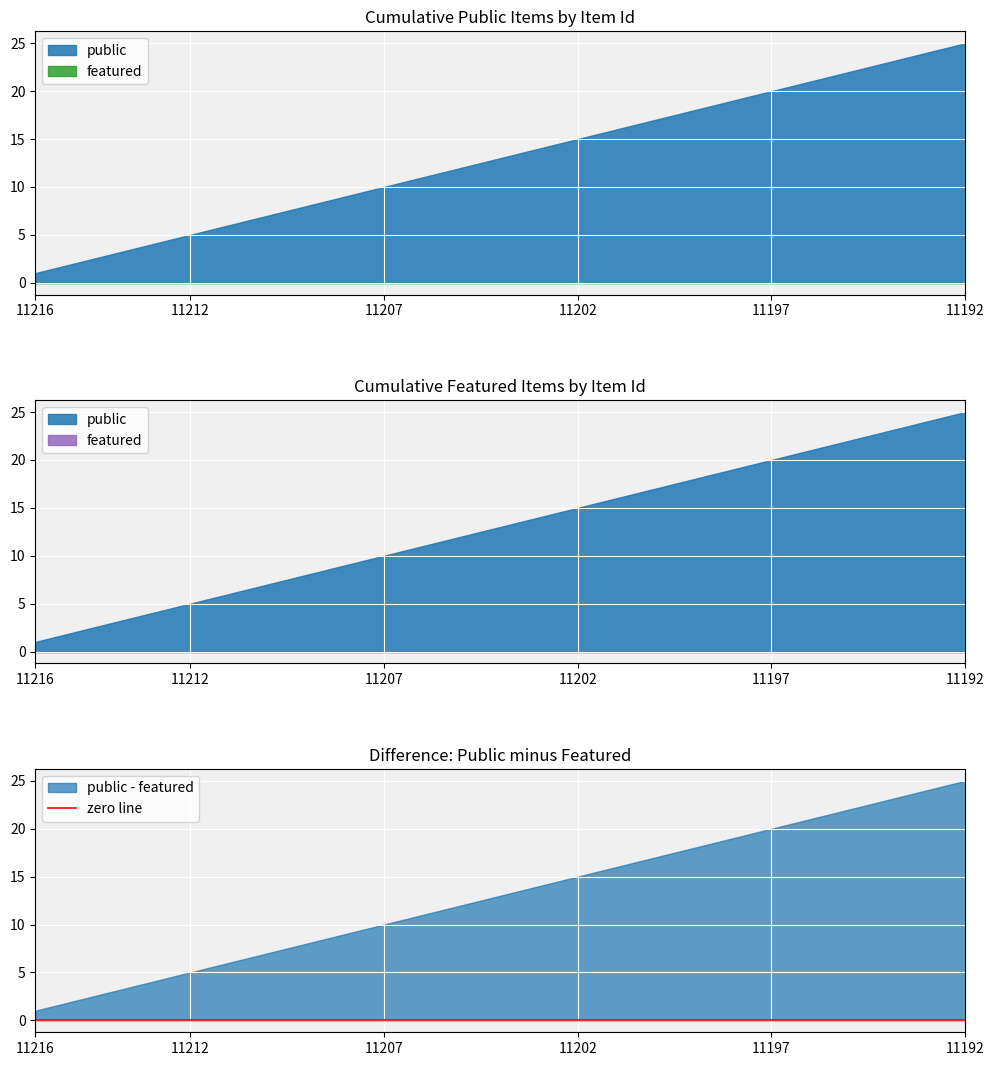

Which series has the largest total across all categories?

public